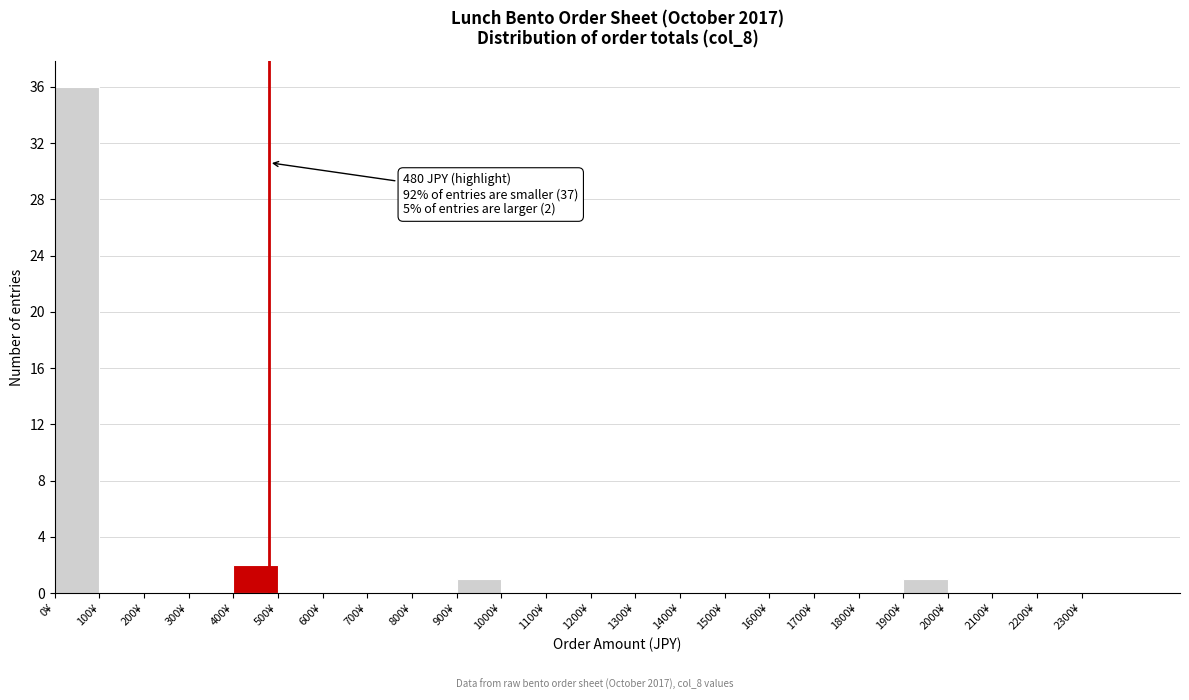

Over which range of the x-axis is the bar tallest?

0 to 100